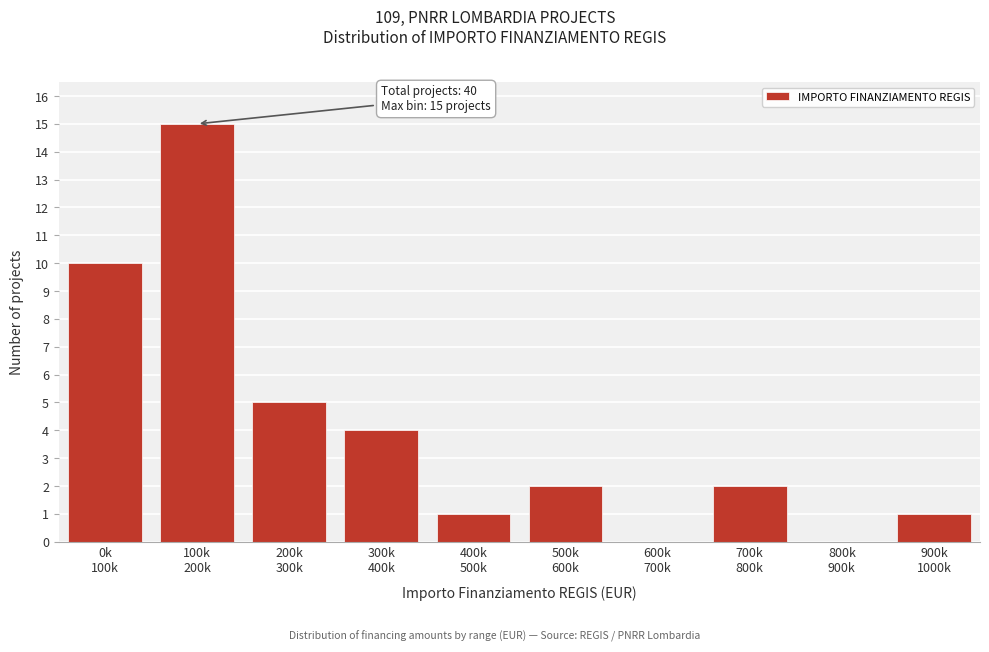

What is the maximum value shown in the chart?

15